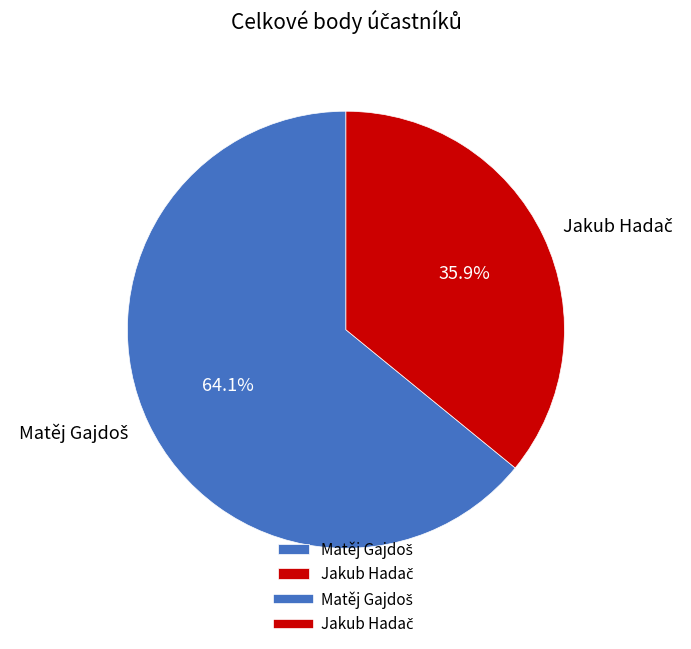

Is there a majority slice in this chart?

Yes